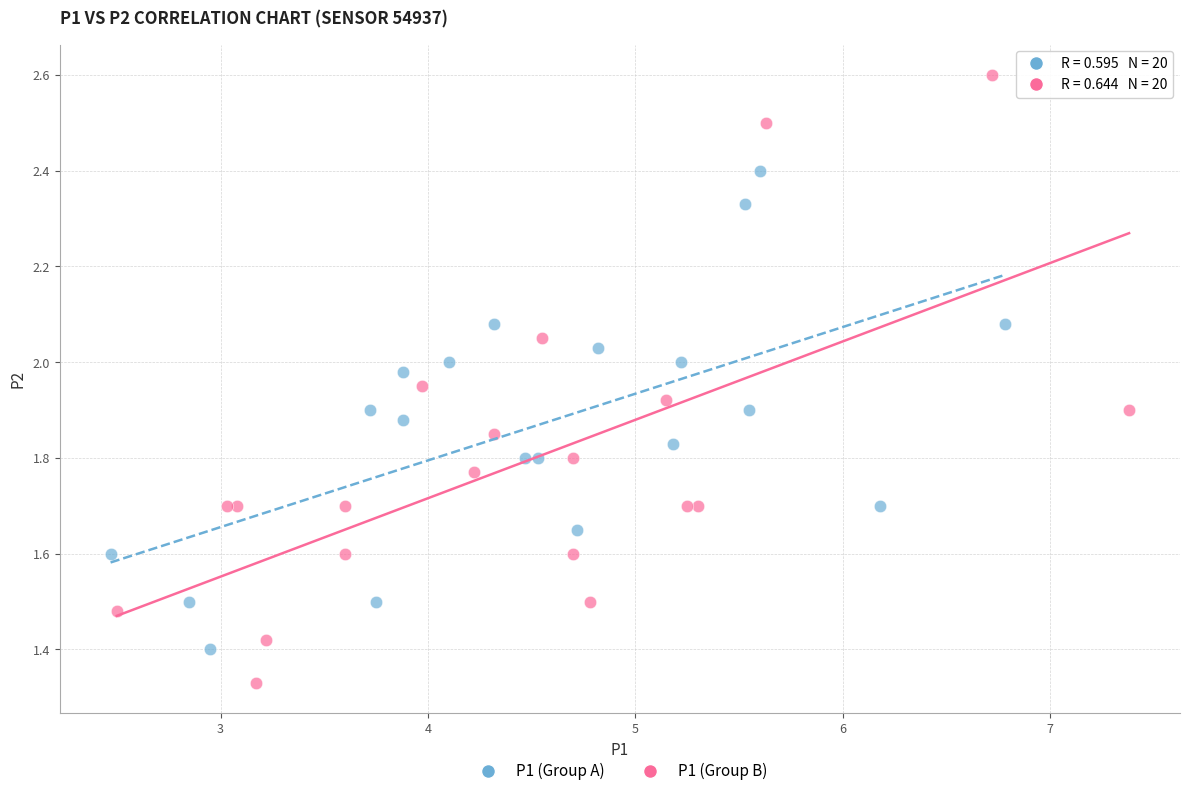

What are all the series names shown in the legend?

P1 (Group A), P1 (Group B)